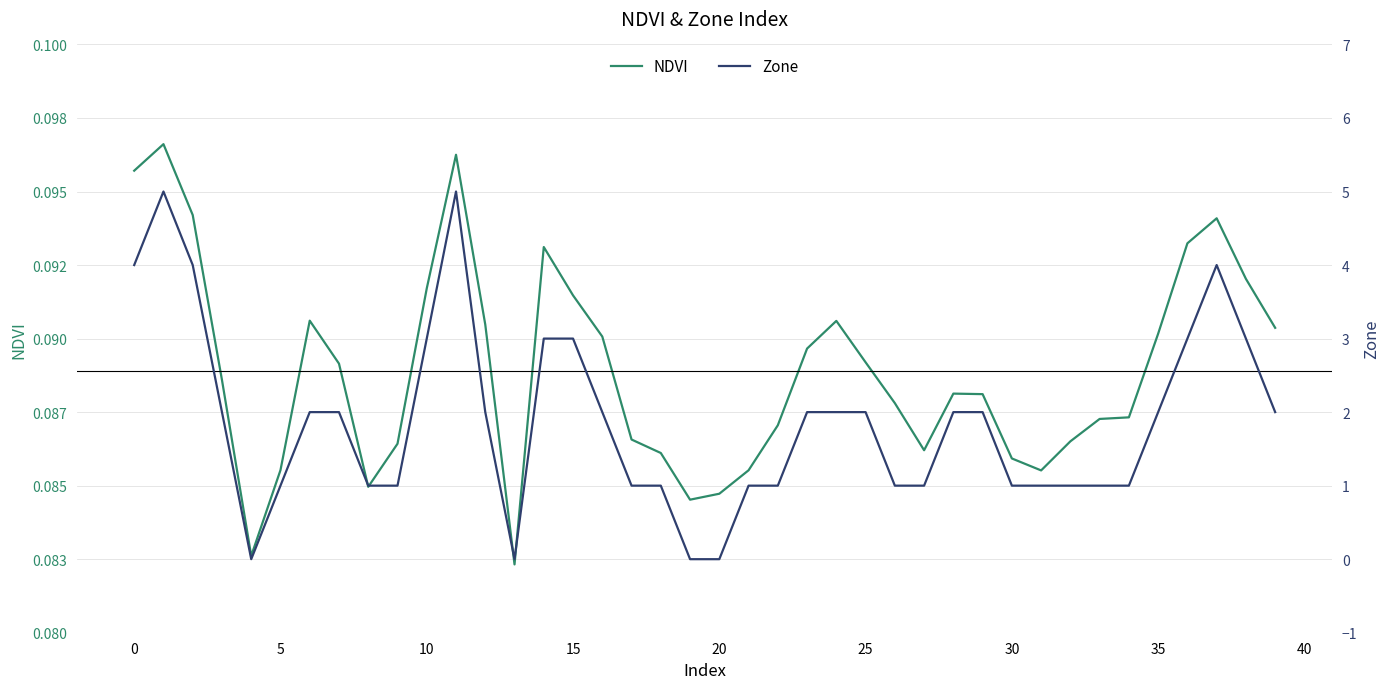

Does the chart have visible grid lines?

Yes